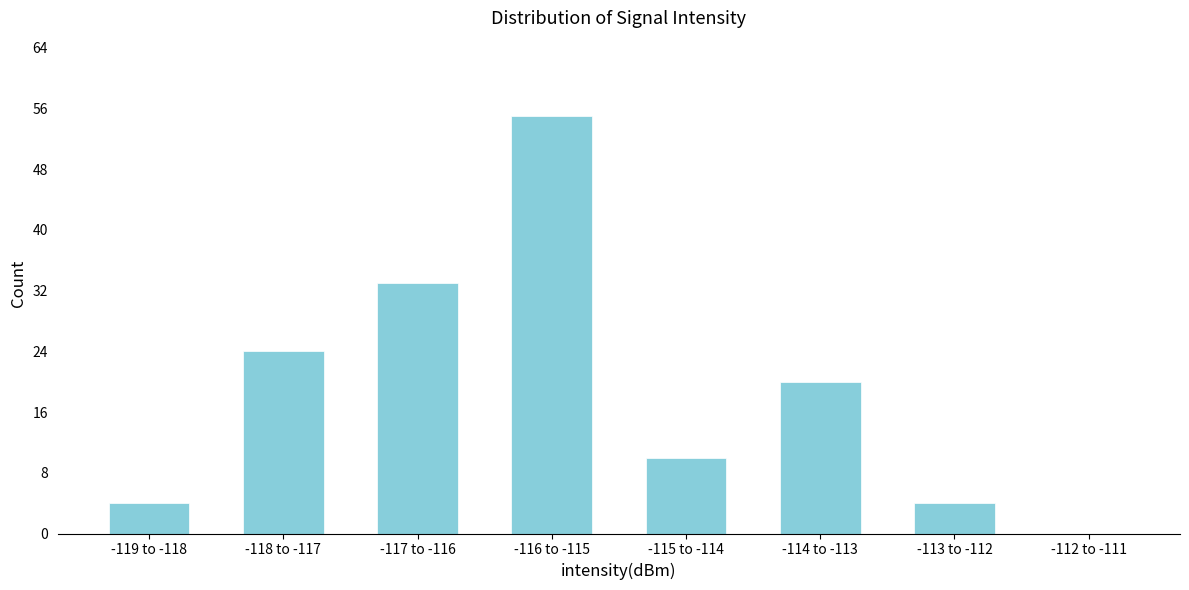

Reading left to right, list all the values displayed in this chart.

-119 to -118=4	-118 to -117=24	-117 to -116=33	-116 to -115=55	-115 to -114=10	-114 to -113=20	-113 to -112=4	-112 to -111=0